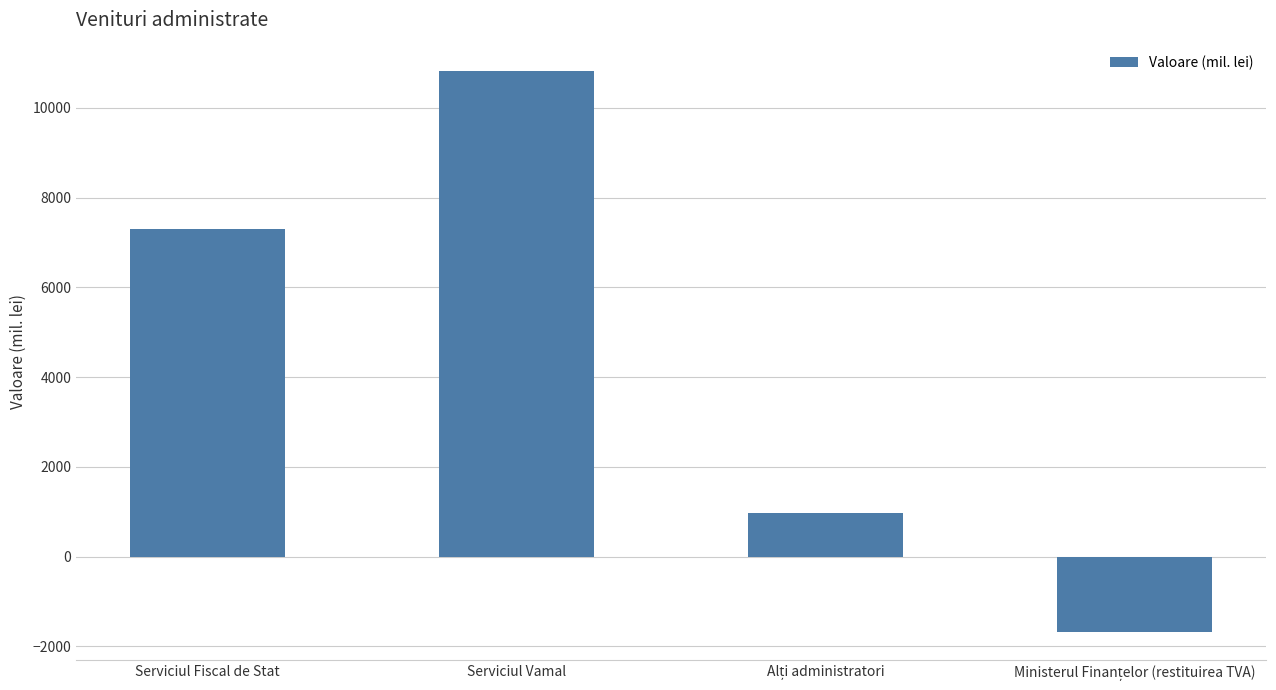

How many bars are there in total?

4